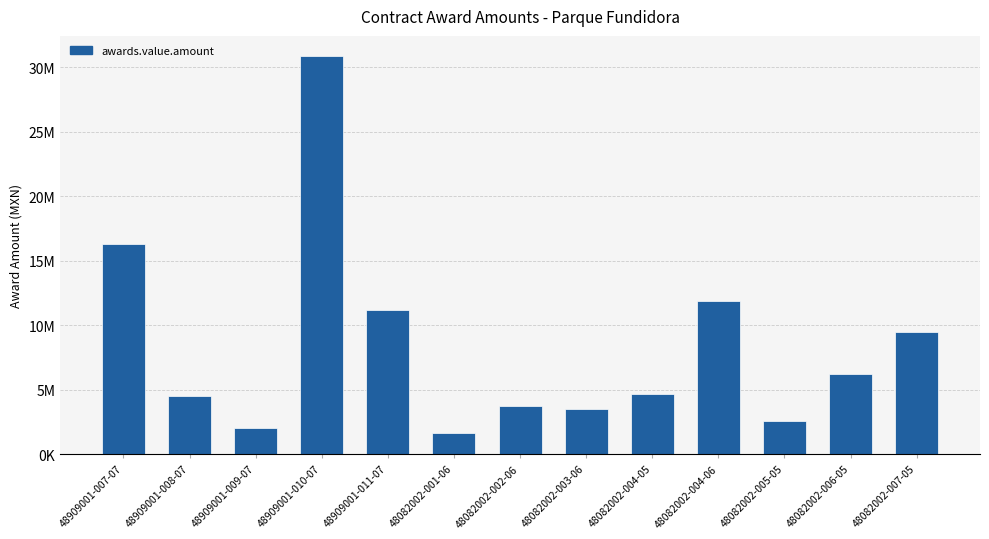

What is the label of the 1st bar from the left?

48909001-007-07